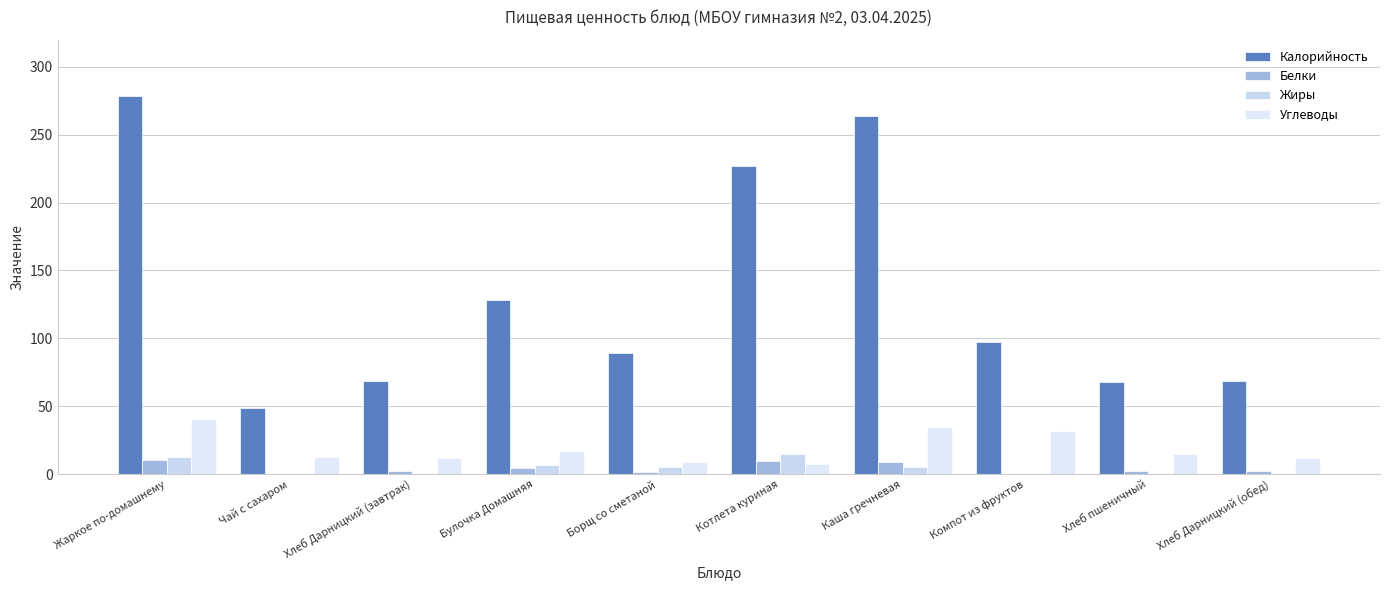

Which category has the highest value across all series?

Жаркое по-домашнему